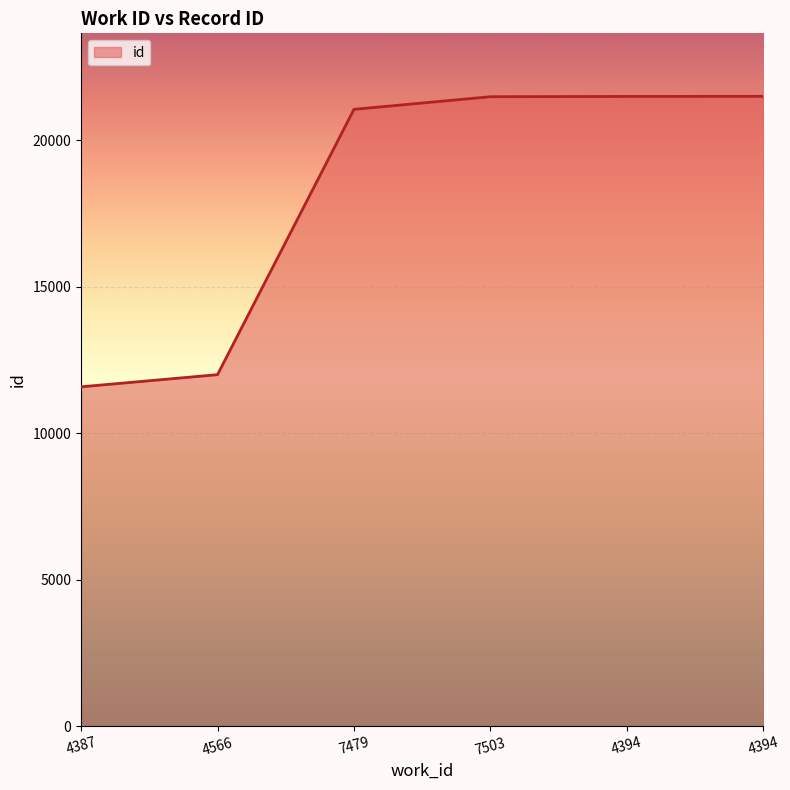

True or false: there are more than 1 points higher than both neighbors.

False